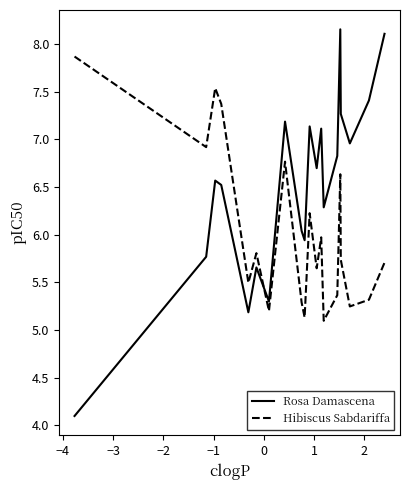

What are all the series names shown in the legend?

Rosa Damascena, Hibiscus Sabdariffa